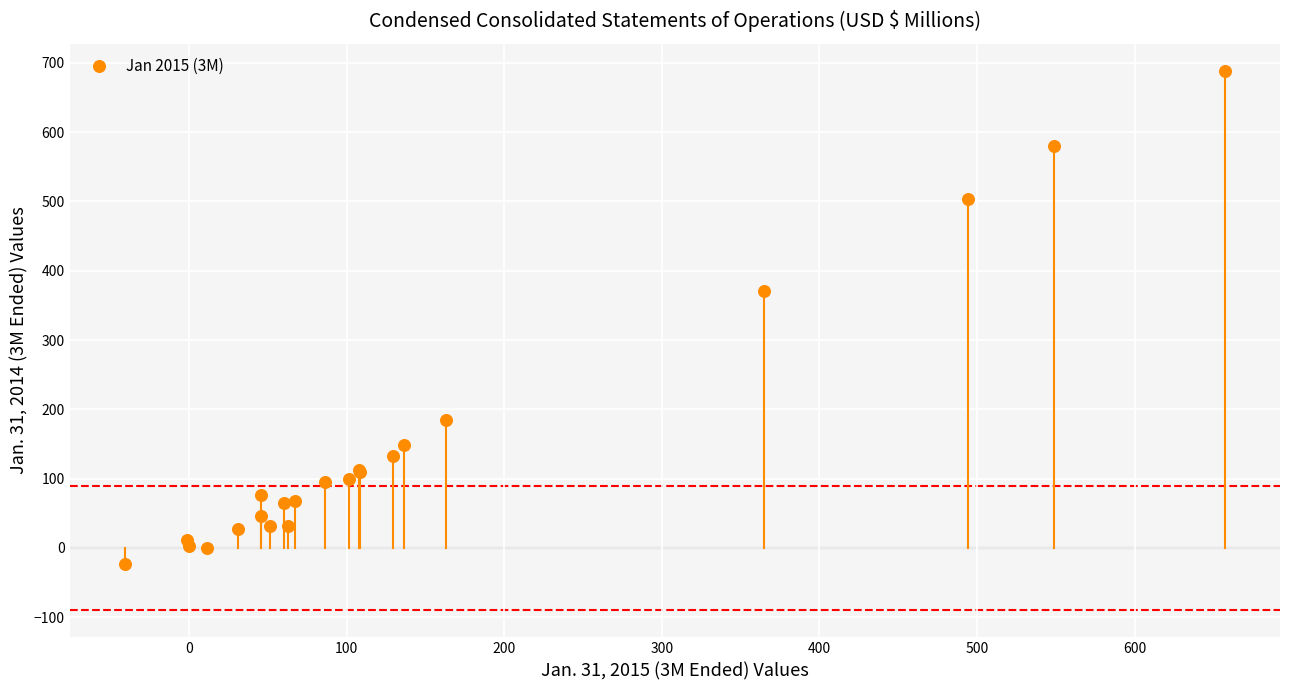

What Y value in the scatter plot is closest to 332?

371.1